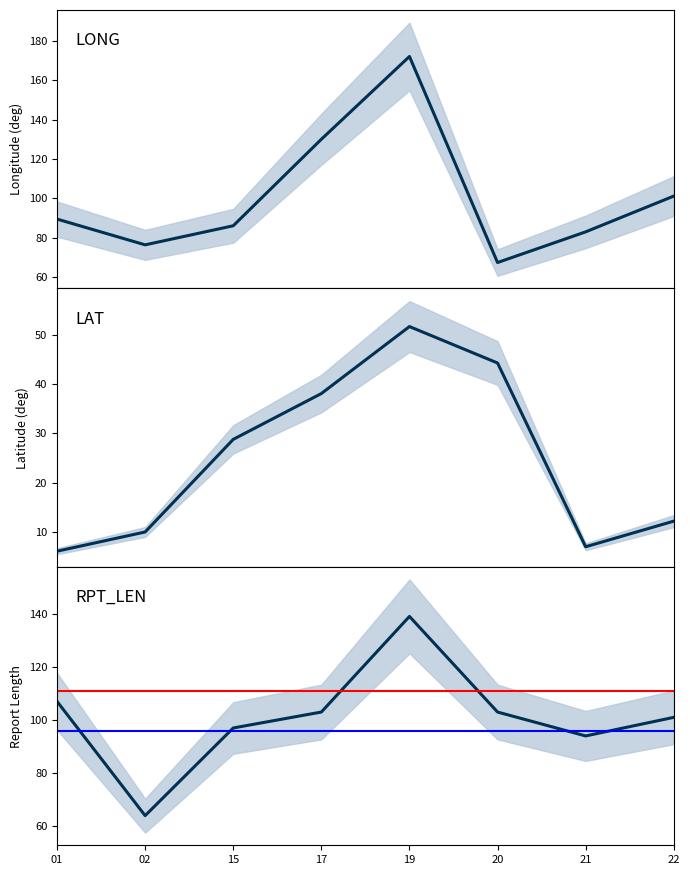

How many values in the LAT series are below 28?

4